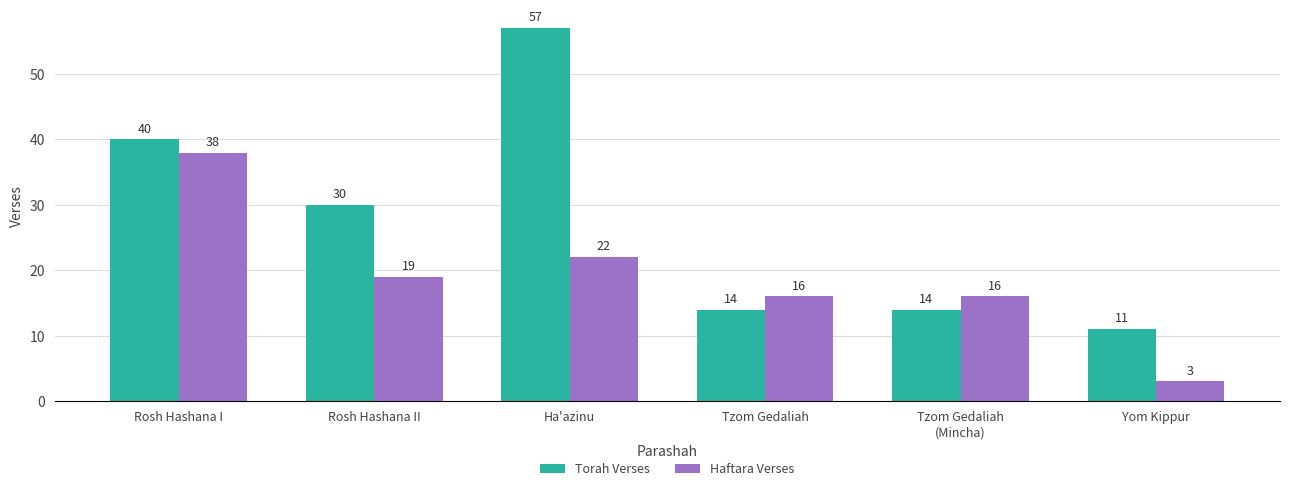

How many bars are there in total?

12